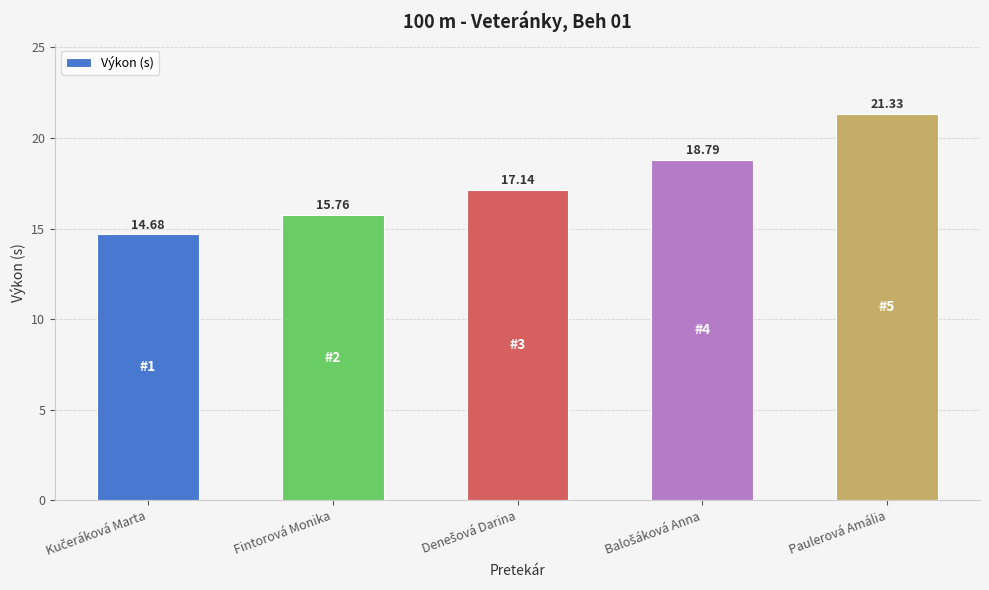

What position from the left is Fintorová Monika?

2